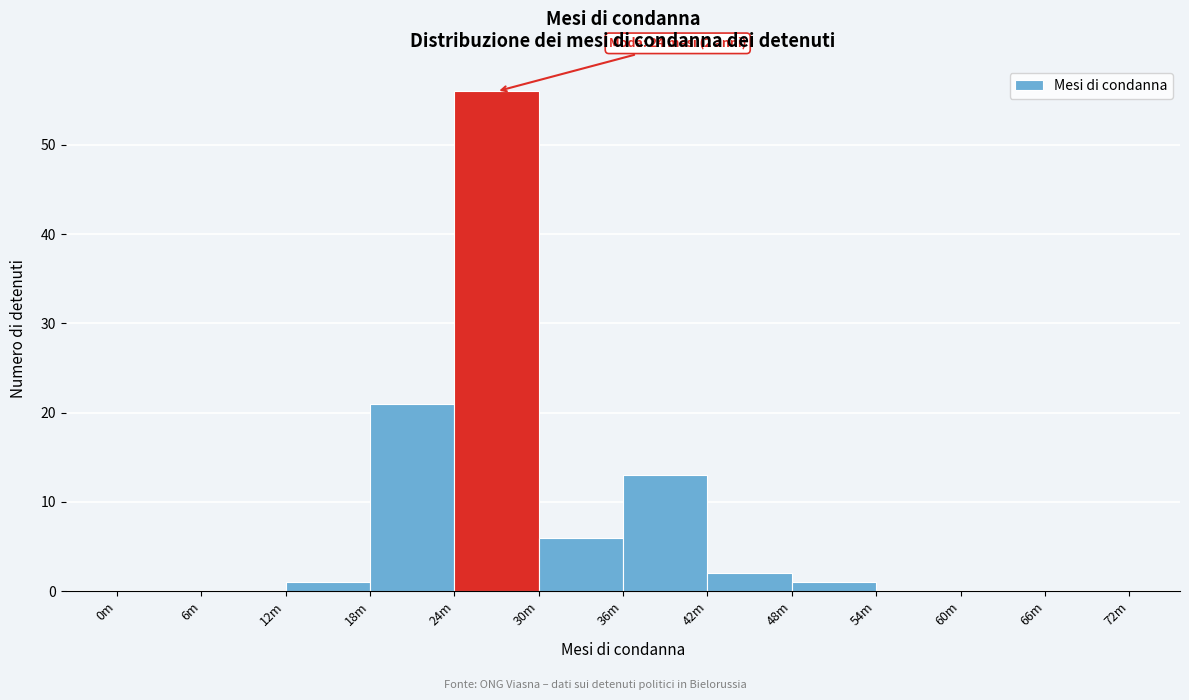

Reading left to right, transcribe all the data shown in this chart.

0m=0	6m=0	12m=1	18m=21	24m=56	30m=6	36m=13	42m=2	48m=1	54m=0	60m=0	66m=0